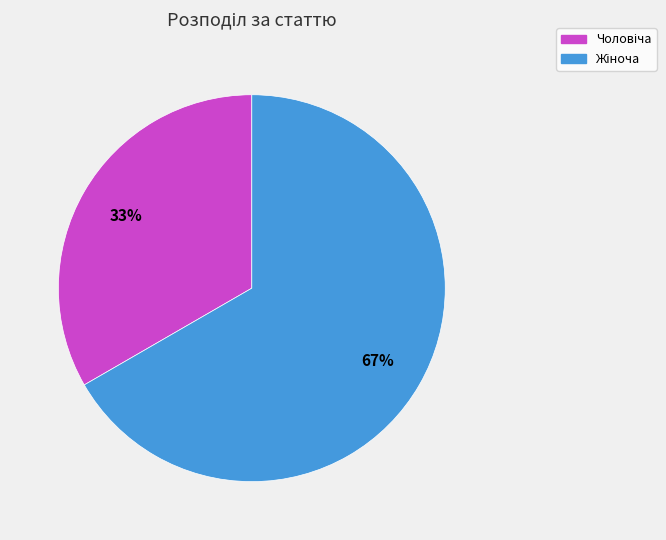

Is there a majority slice in this chart?

Yes